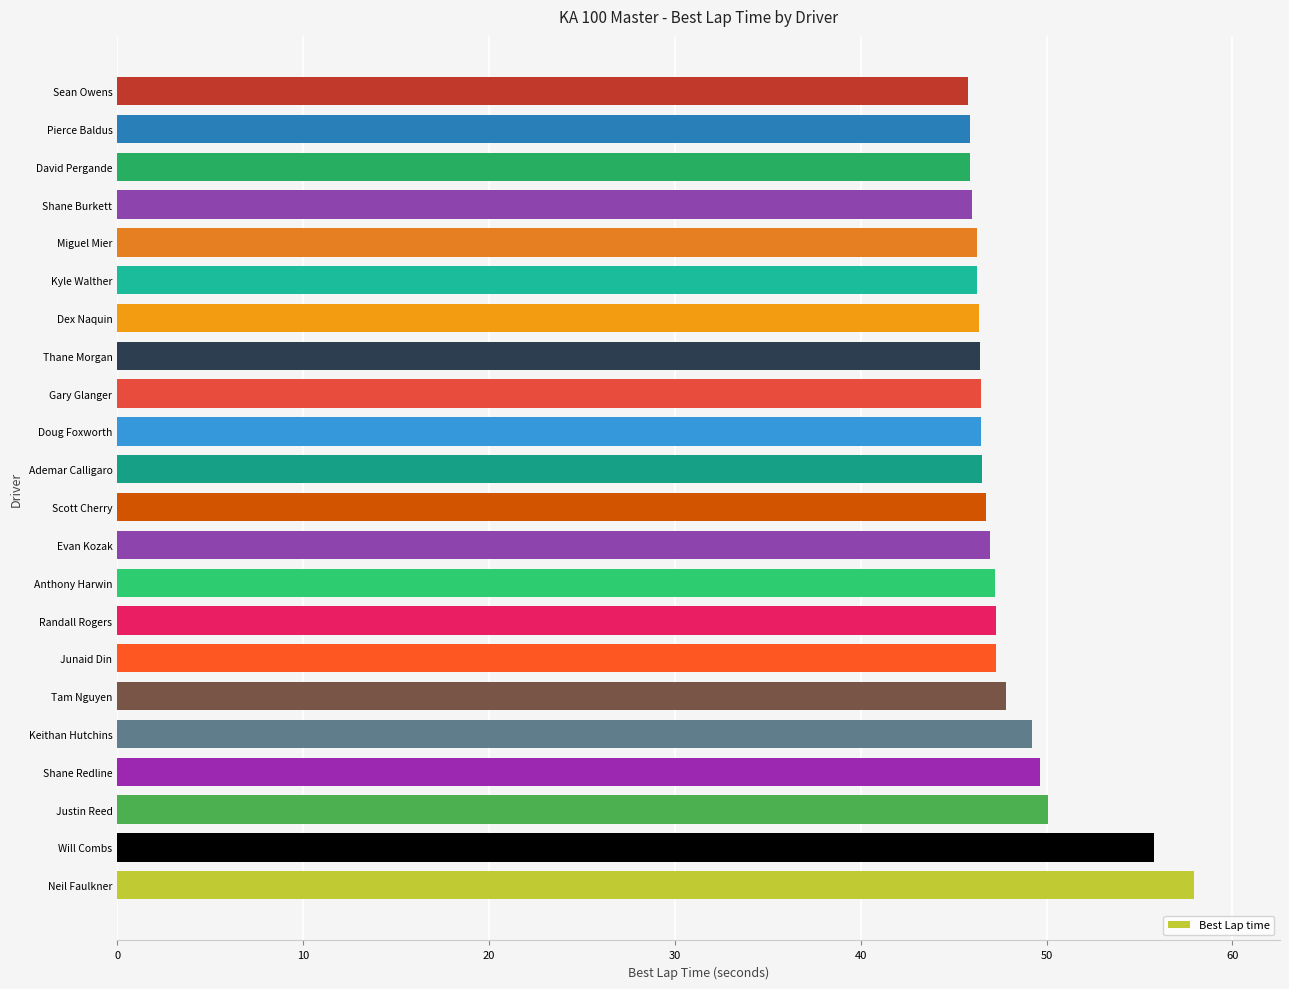

Does the chart contain stacked bars?

No